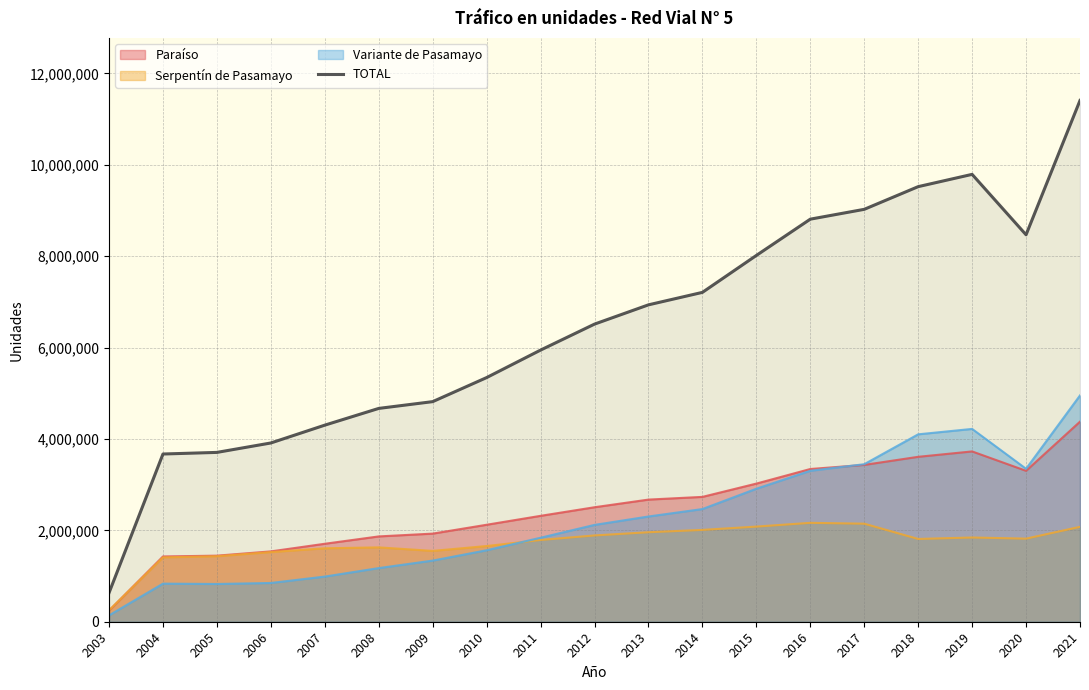

What is the highest value of the TOTAL series?

11409798